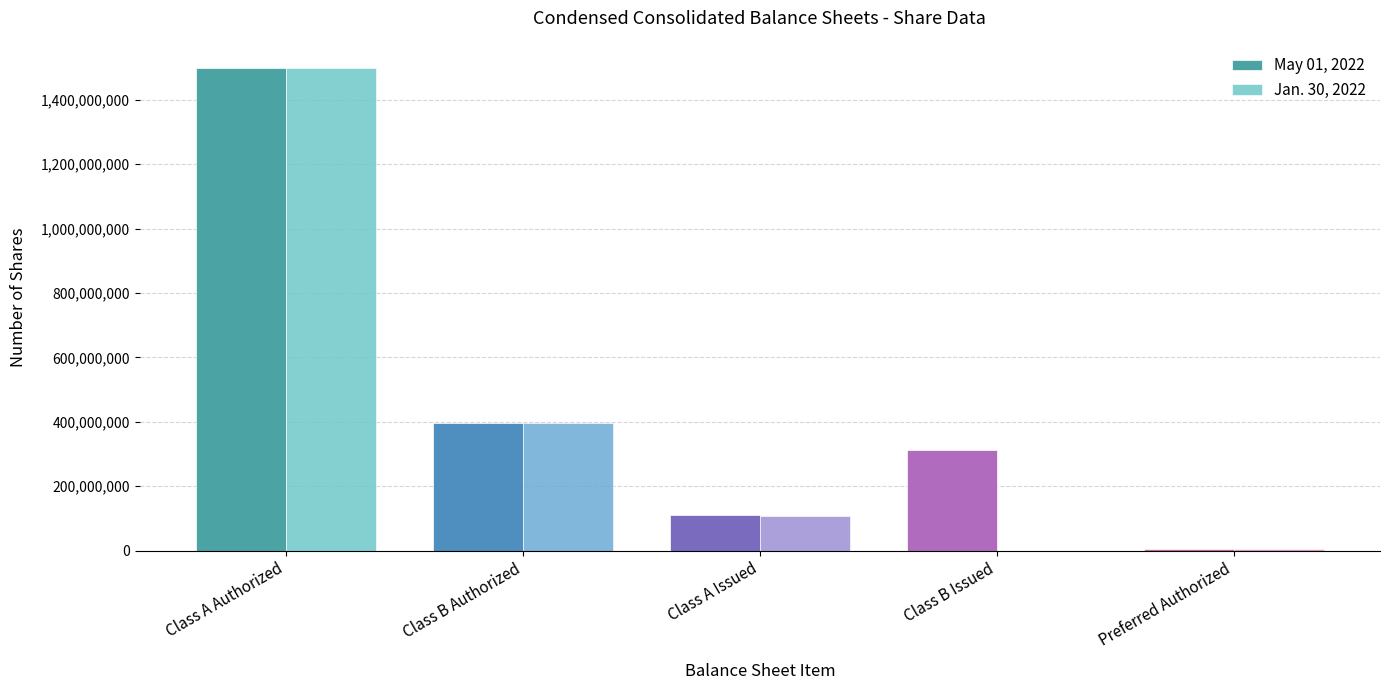

What is the average value of the May 01, 2022 series?

464121377